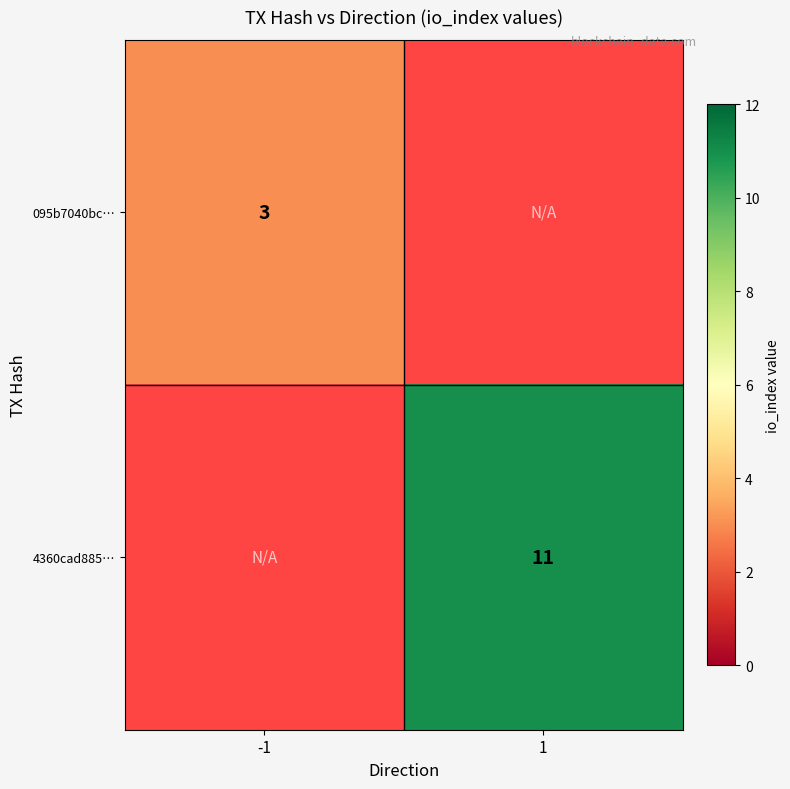

The value of 4360cad885… at 1 is 20. True or false?

False